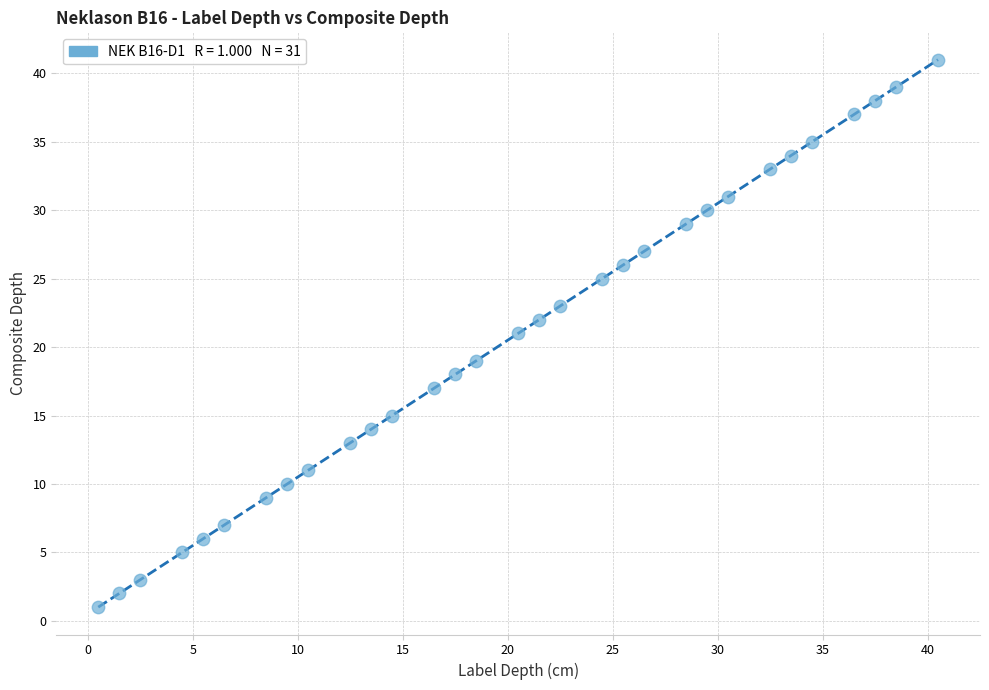

What is the range of Y values (max minus min)?

40